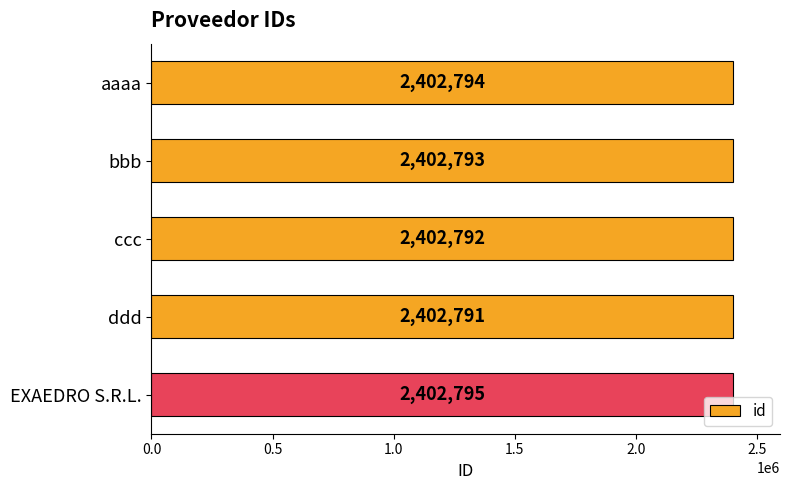

At which category does the chart reach its peak across all series?

EXAEDRO S.R.L.